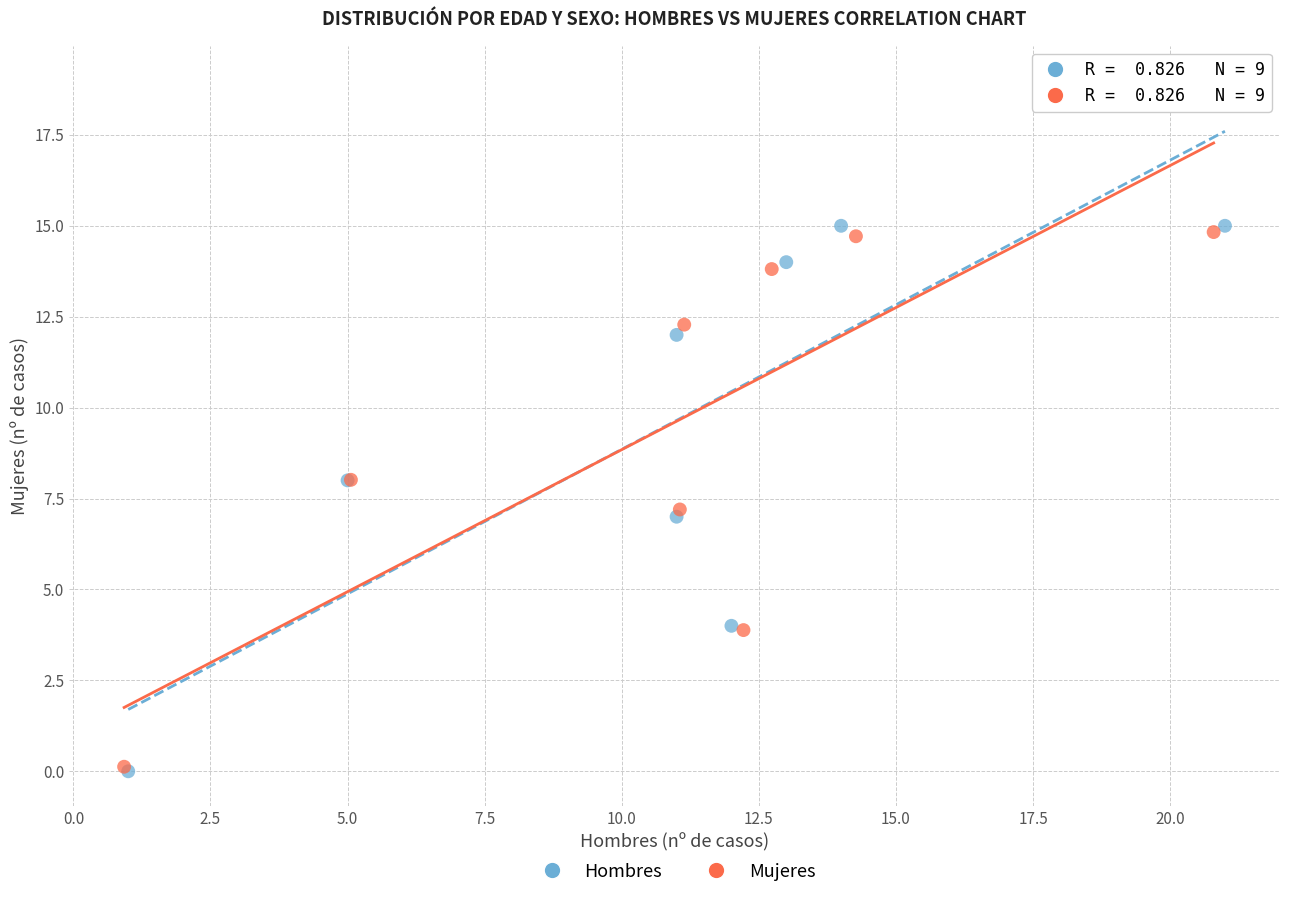

Which series has the widest spread of Y values?

Hombres